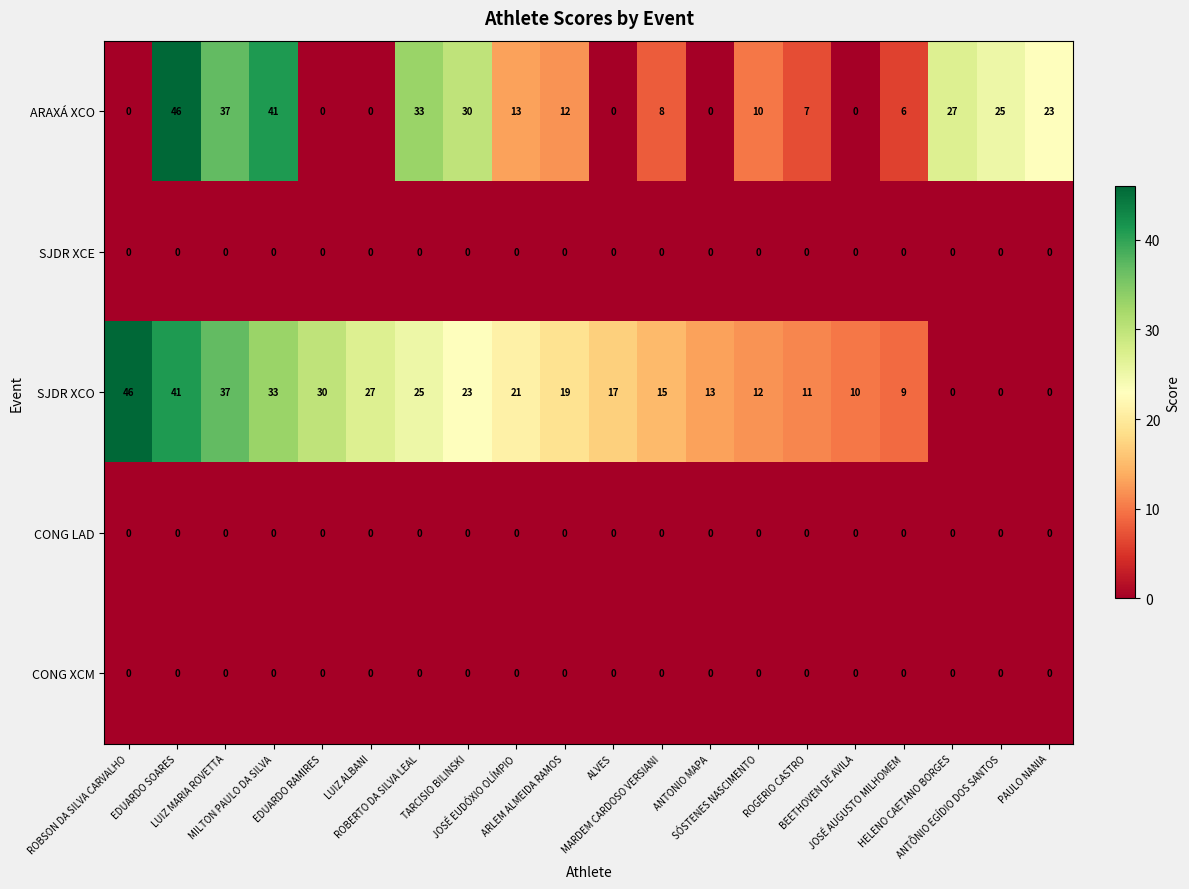

What is the difference between the maximum and minimum values in the ARAXÁ XCO series?

46